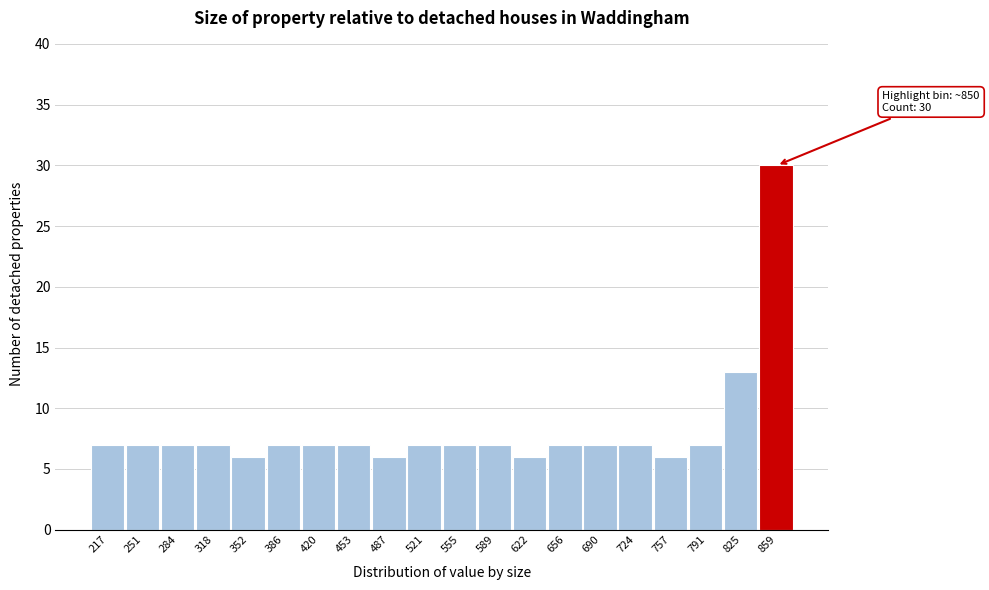

Reading left to right, extract all data points from this chart.

7	7	7	7	6	7	7	7	6	7	7	7	6	7	7	7	6	7	13	30